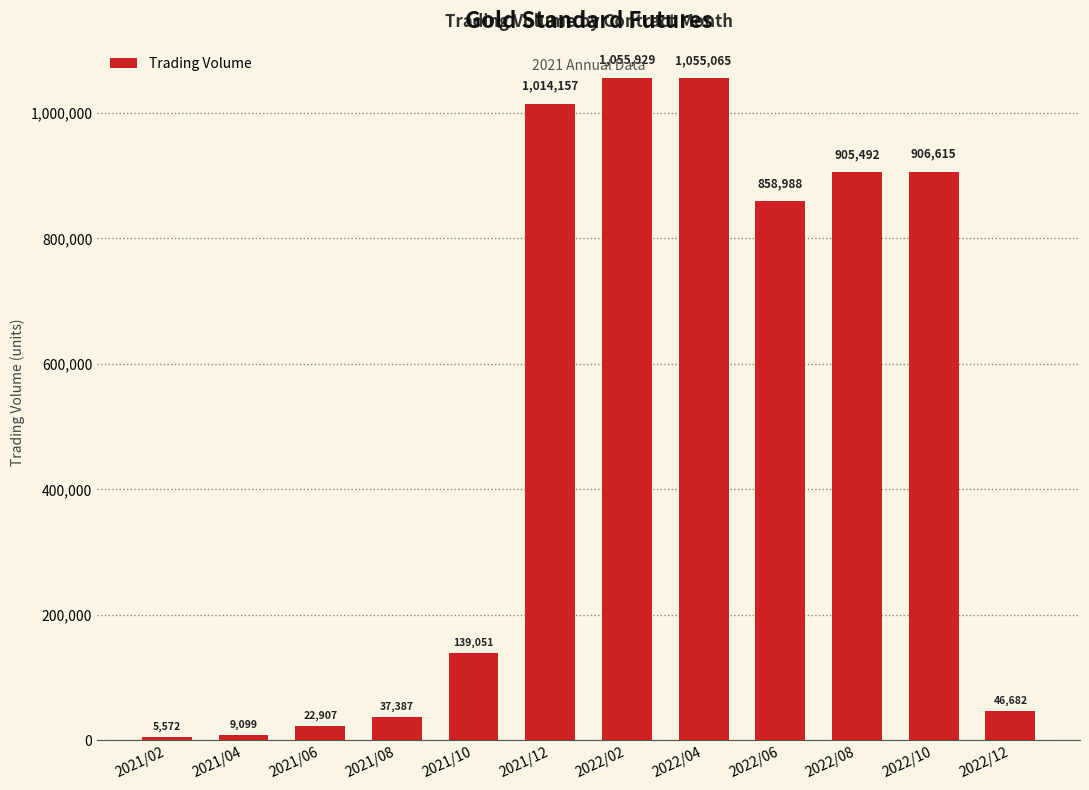

What is the difference between the maximum and minimum values?

1050357